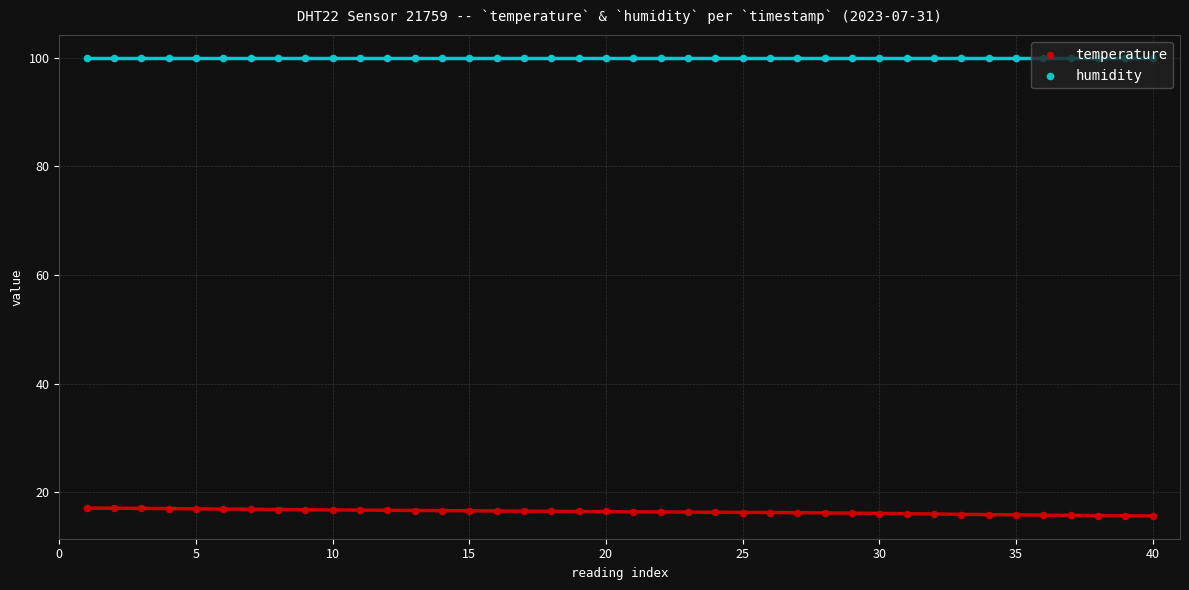

Is the value of humidity at 45 greater than the value of temperature at 10?

Yes